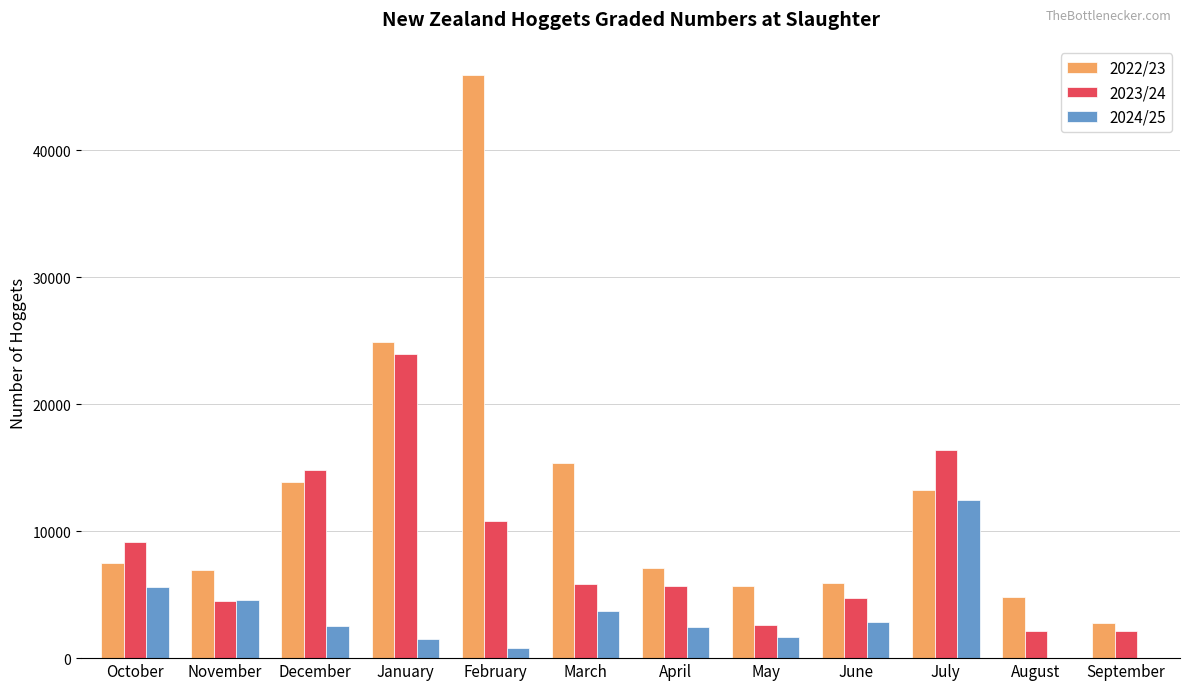

What is the average value of the 2024/25 series?

3191